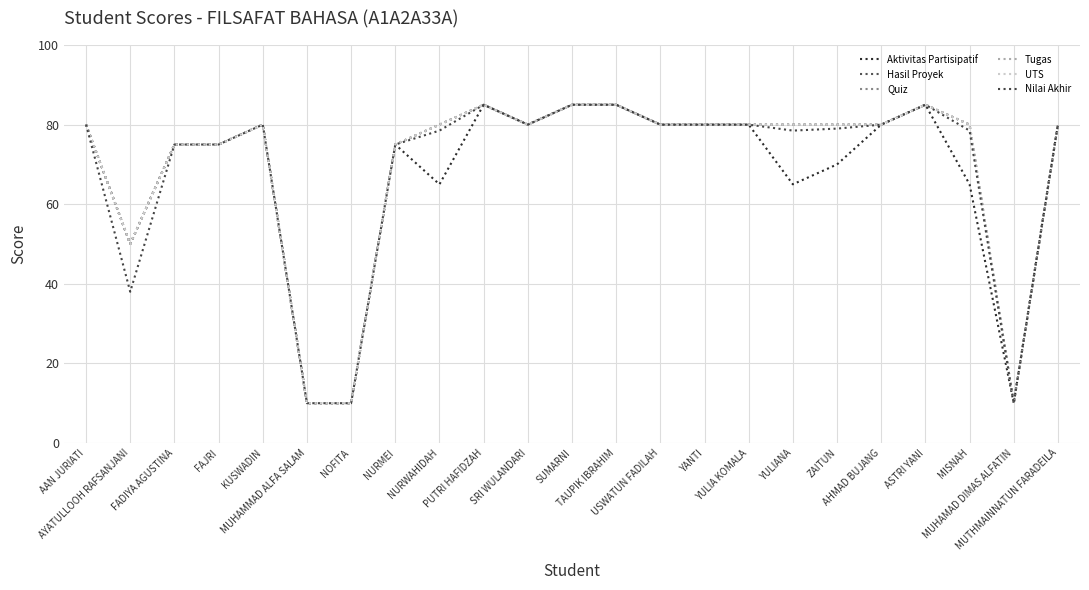

Is this an area chart (filled region under the line)?

No